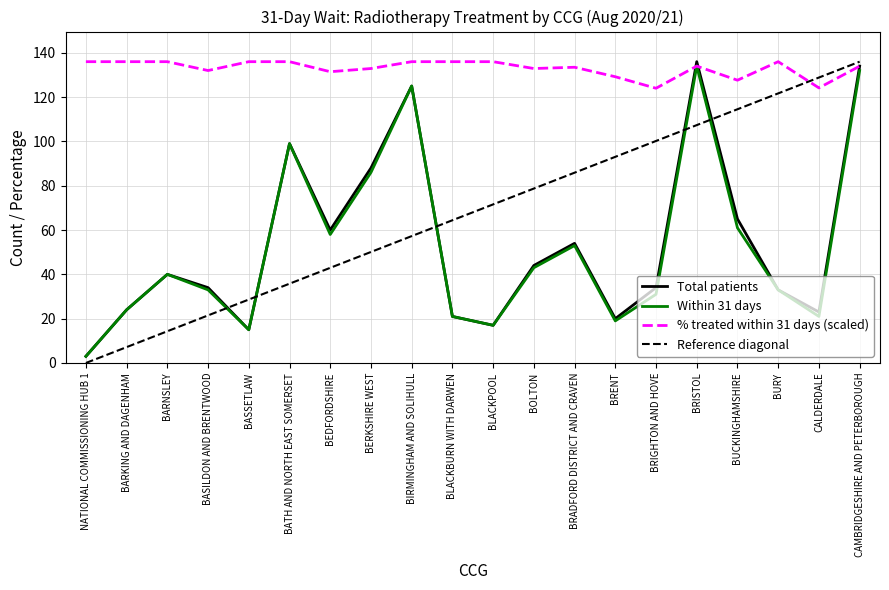

At which label does Total patients reach its minimum?

NATIONAL COMMISSIONING HUB 1